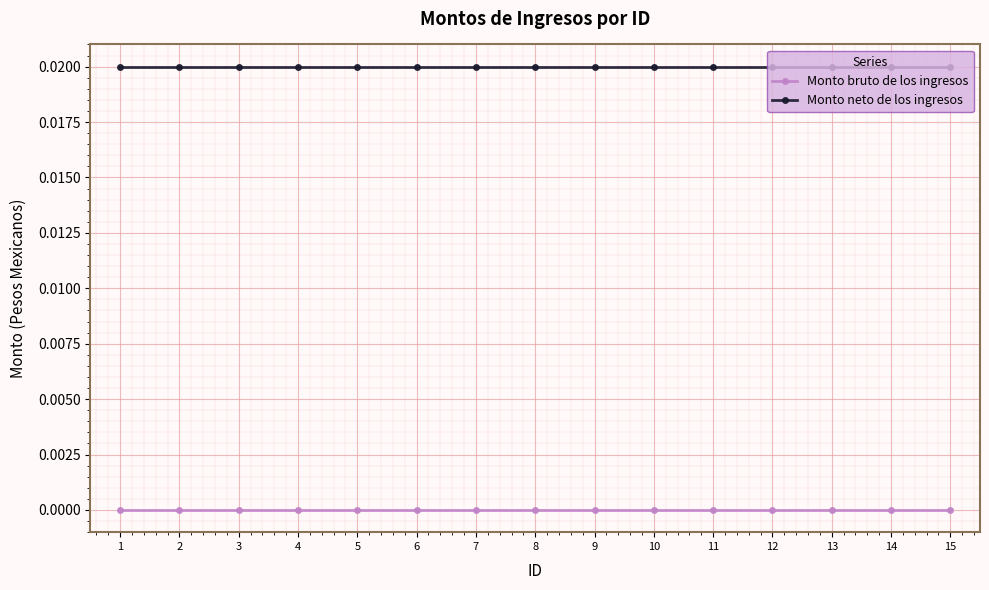

Which series has the largest total across all categories?

Monto neto de los ingresos